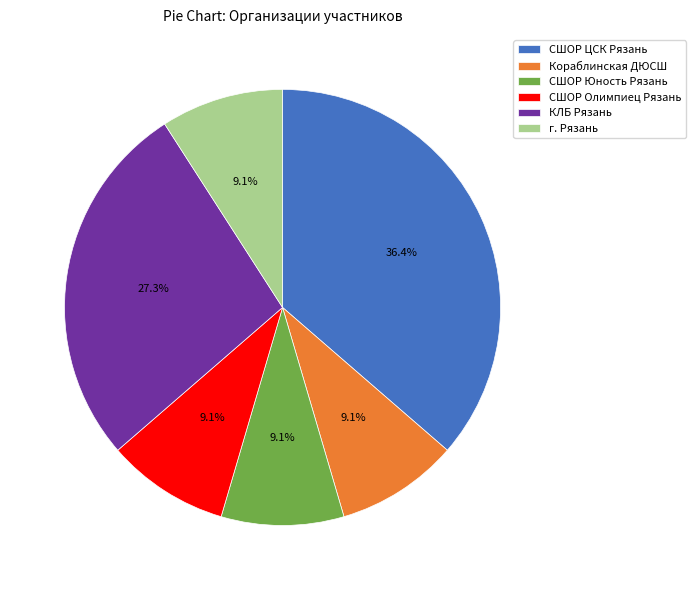

Does any single category account for the majority?

No